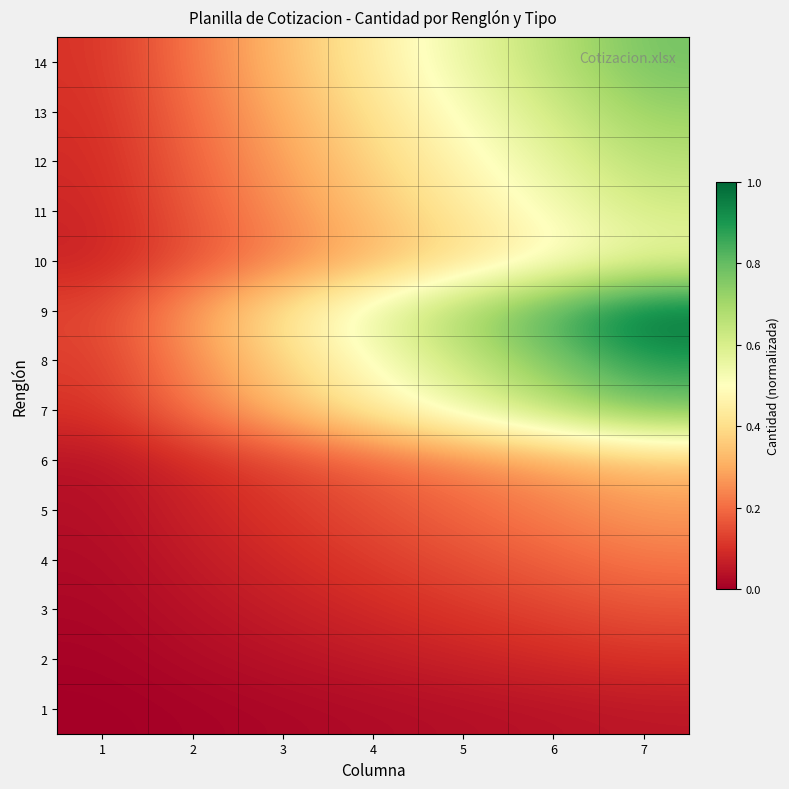

At which category is the sum across all series the highest?

7